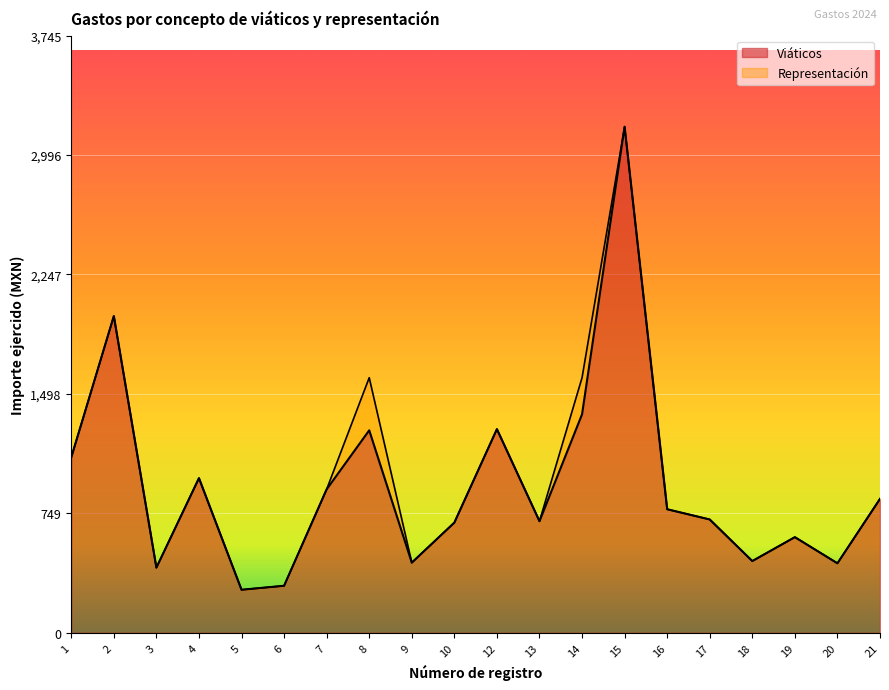

What is the total value across all series at 1?

1100.0